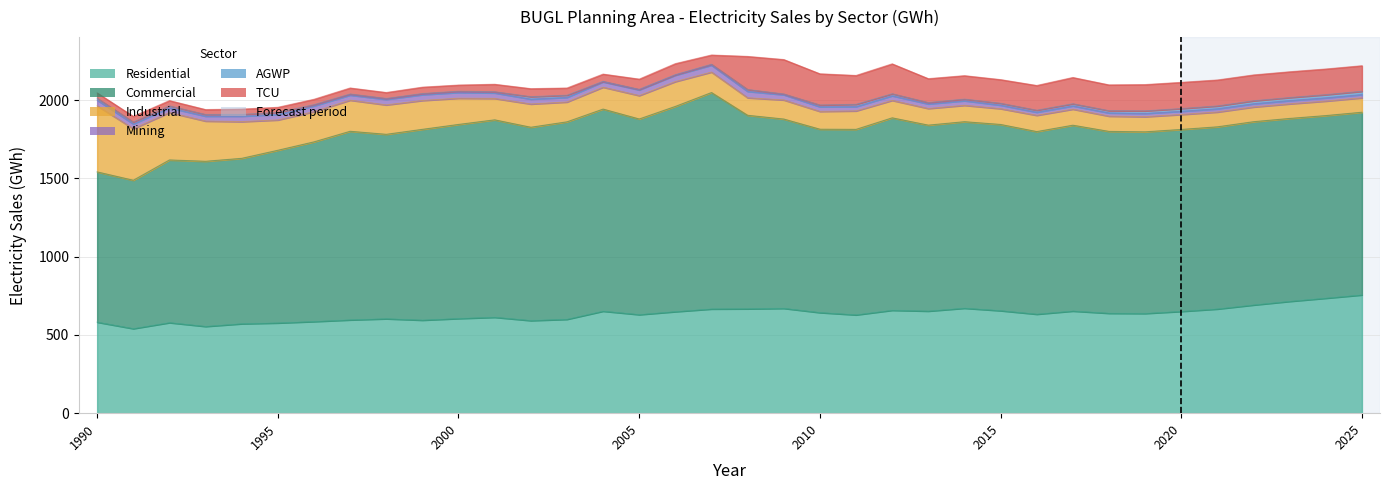

Is it true that Industrial equals 205.6 at 2003?

False